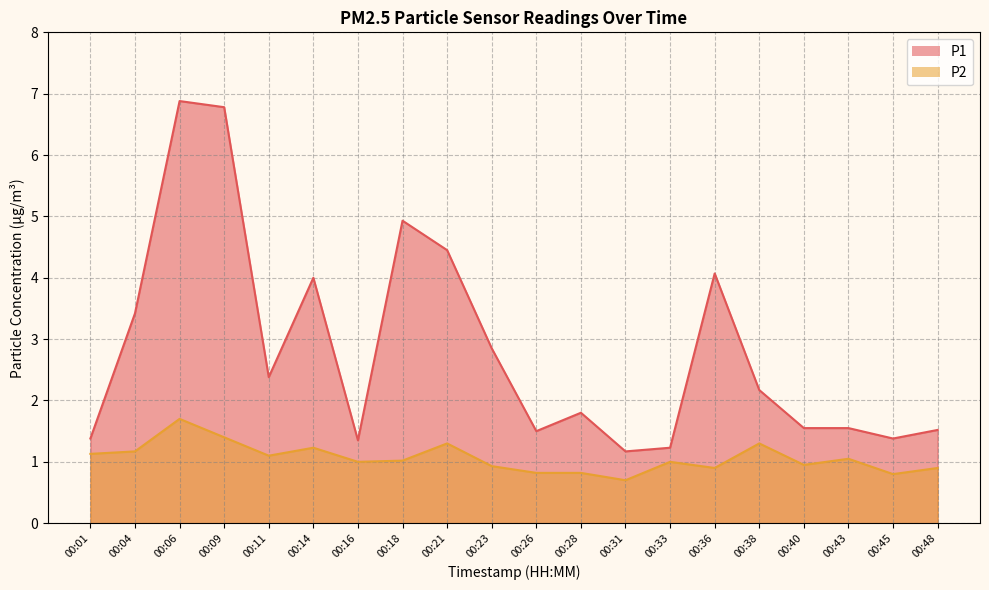

Rank the series by their average value, from highest to lowest.

P1, P2